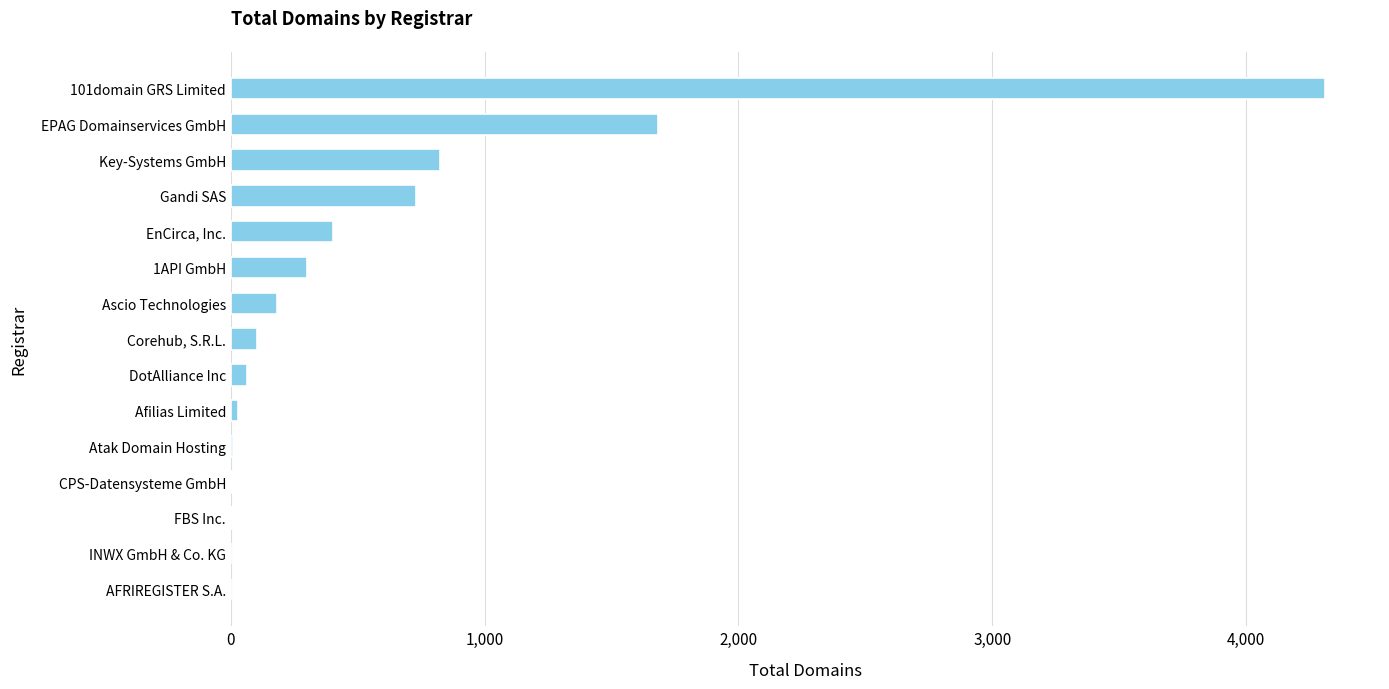

True or false: the data shows 2928 at EPAG Domainservices GmbH.

False